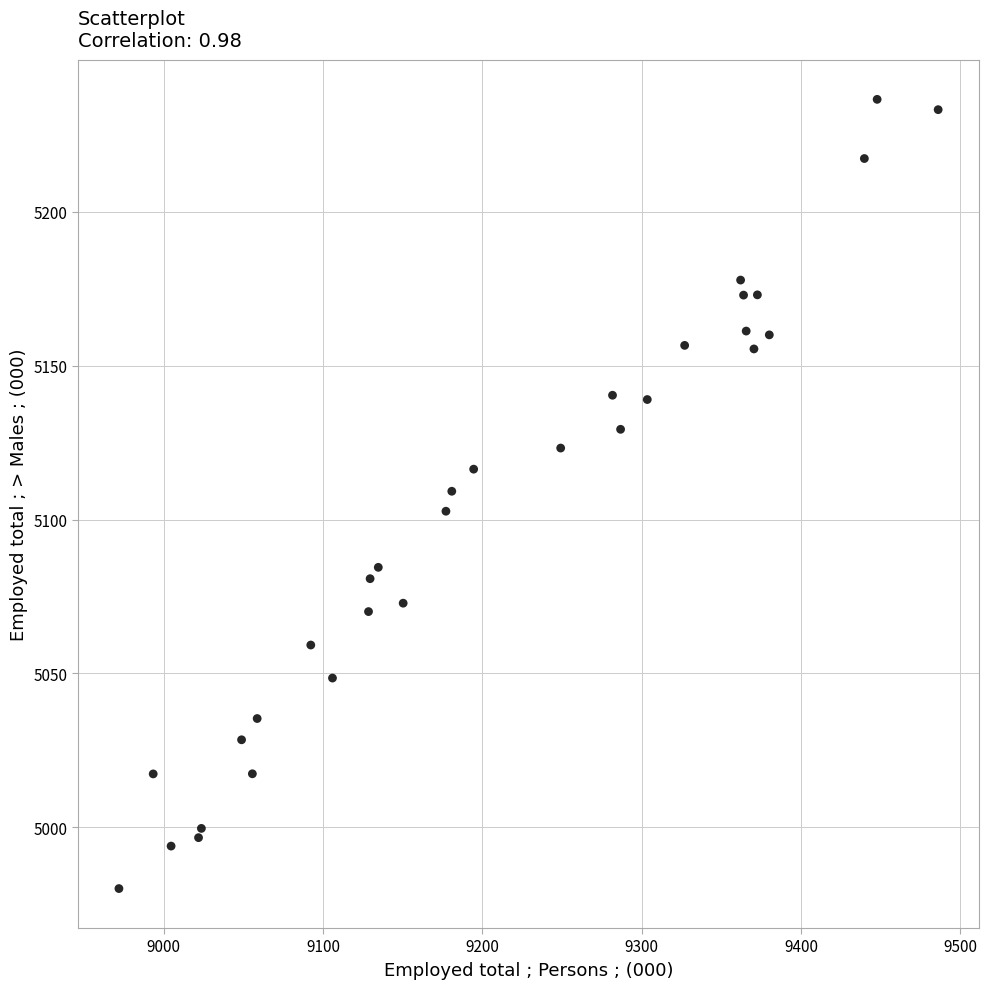

What is the range of Y values (max minus min)?

256.6